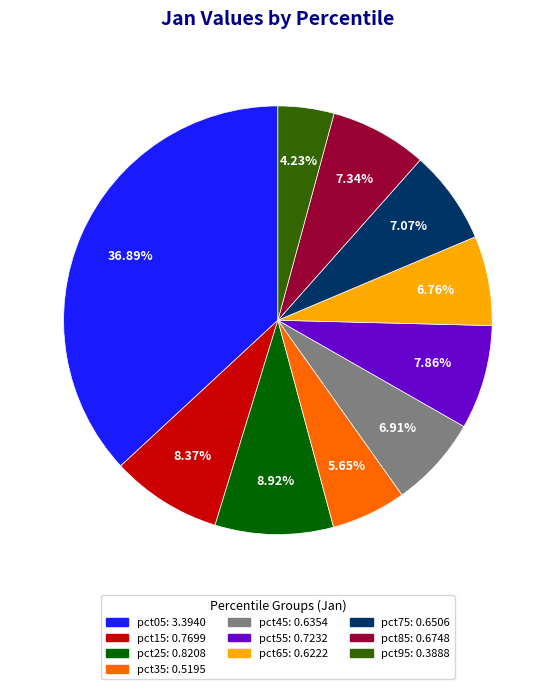

What is the largest slice in the pie chart?

pct05